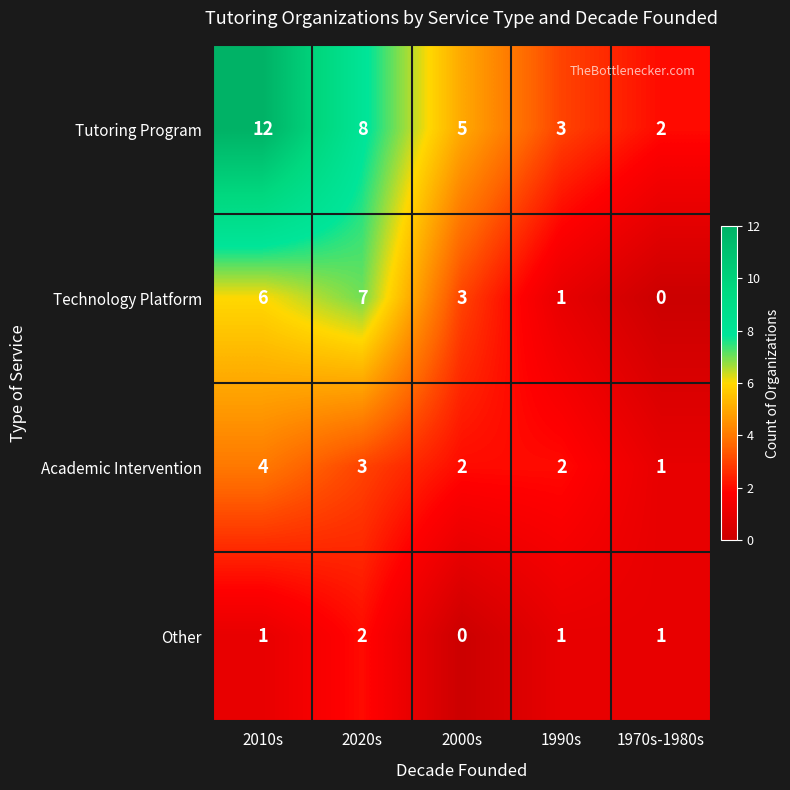

How many Tutoring Program values are between 3 and 8?

3